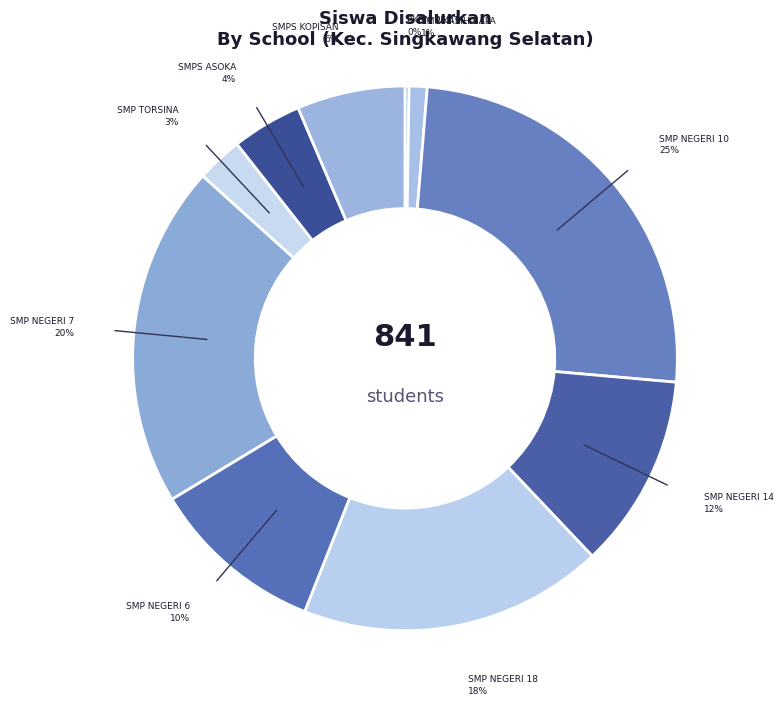

Between SMP NEGERI 14 and SMP KASIH BAPA, which is larger?

SMP NEGERI 14